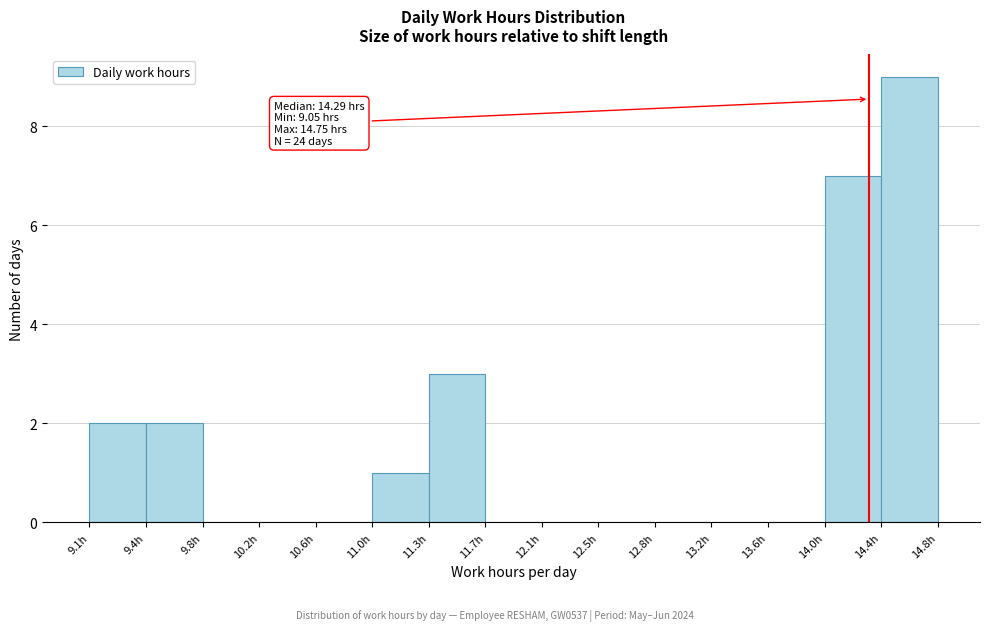

Which range on the x-axis has the tallest bar?

14.37 to 14.75